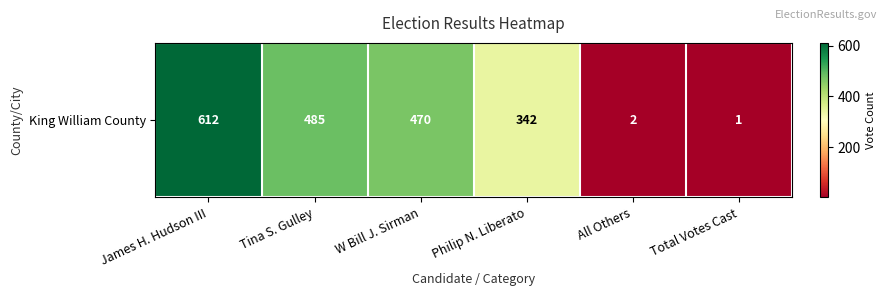

At which label is the value closest to 306?

Philip N. Liberato